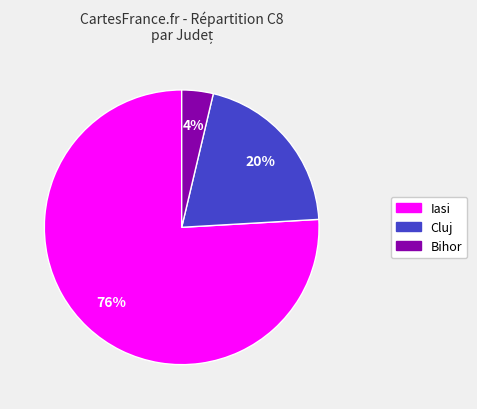

Is there any slice that represents more than half of the pie?

Yes